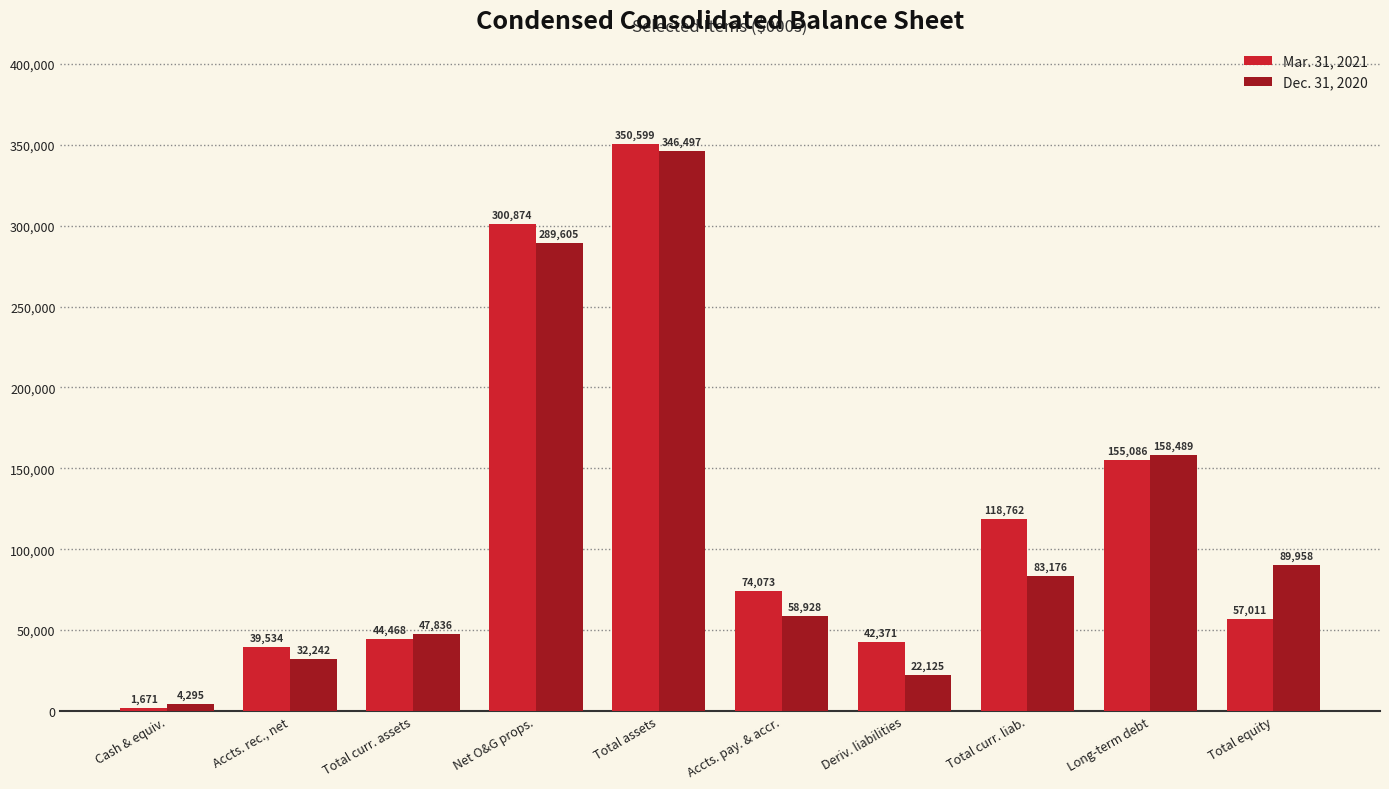

Which category has the lowest value in the Mar. 31, 2021 series?

Cash & equiv.